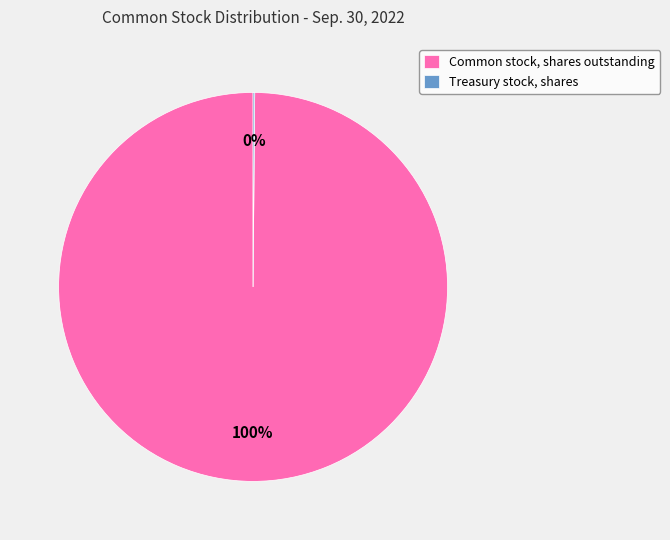

To the nearest percent, what is the average slice percentage?

50%